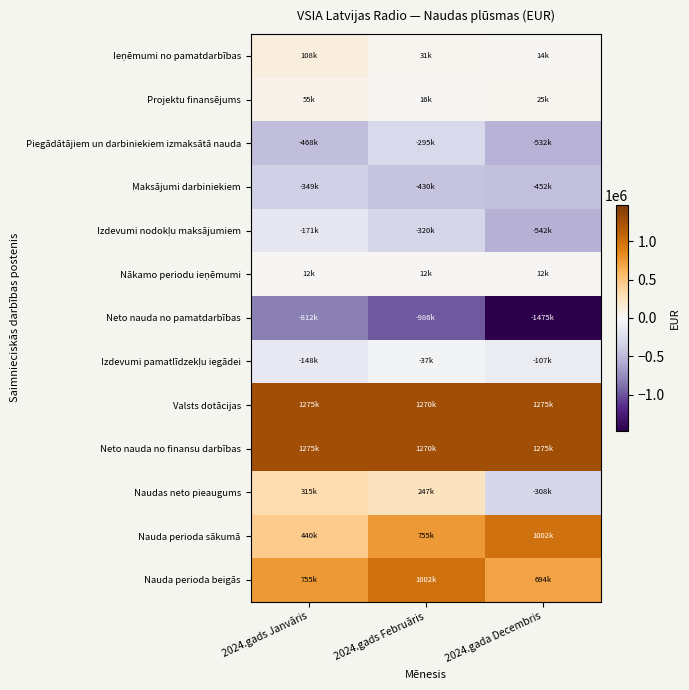

What is the difference between the highest and lowest values at 2024.gads Februāris?

2256202